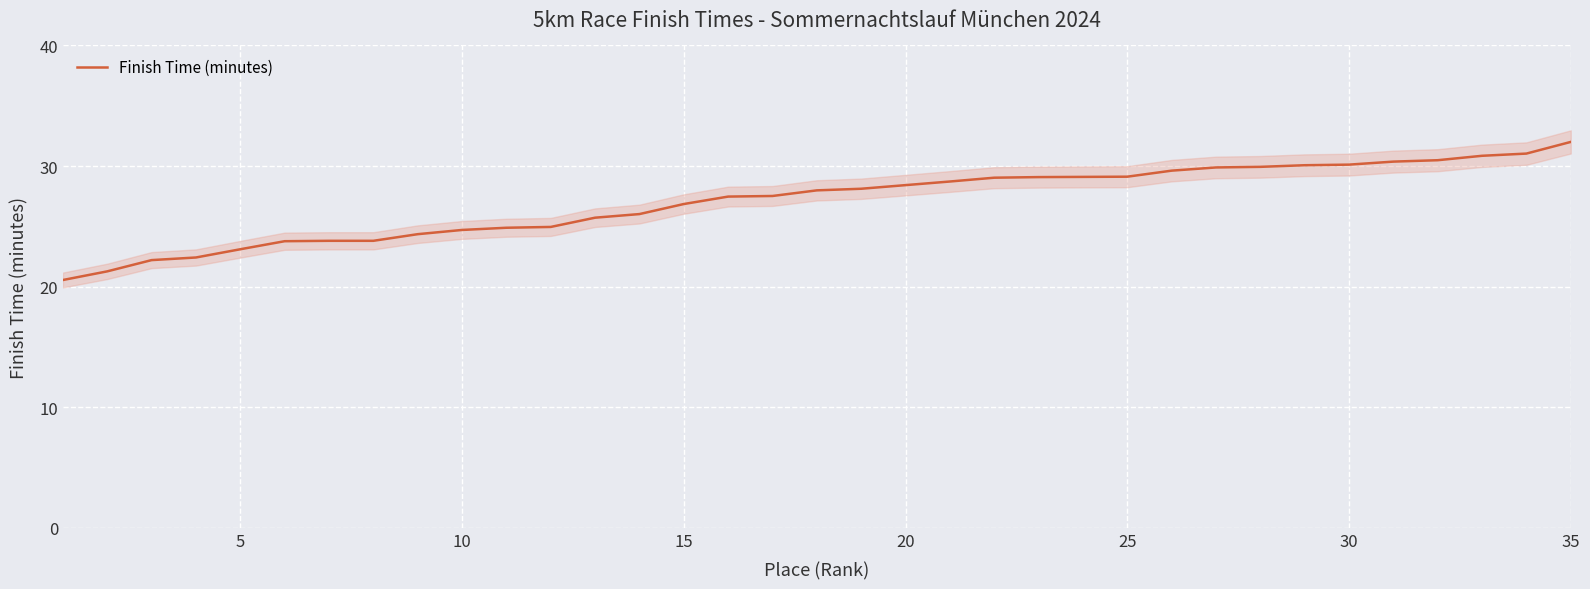

The Finish Time (minutes) series shows 28.4 at 20. True or false?

True